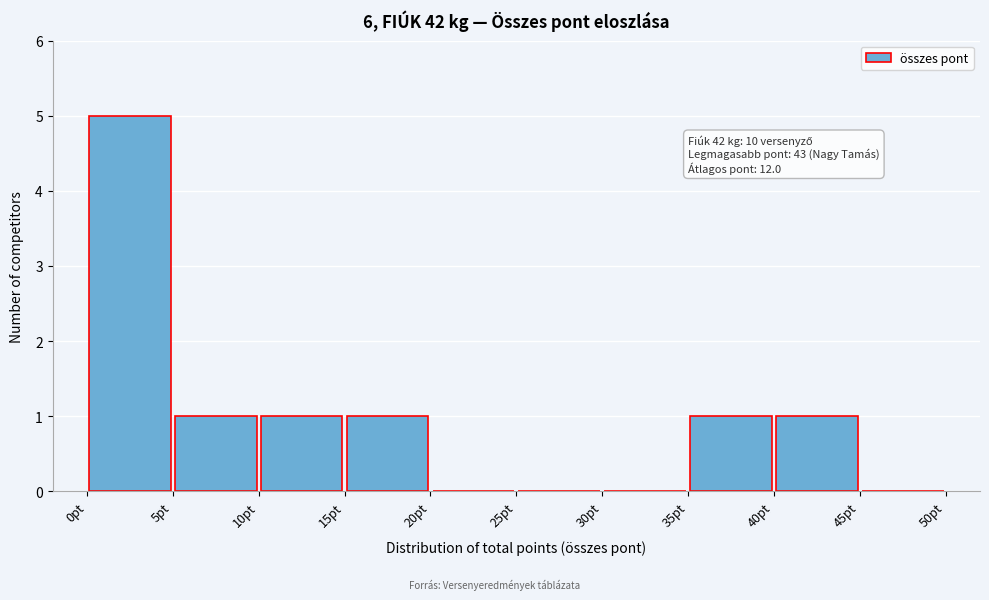

Which range on the x-axis has the tallest bar?

0 to 5